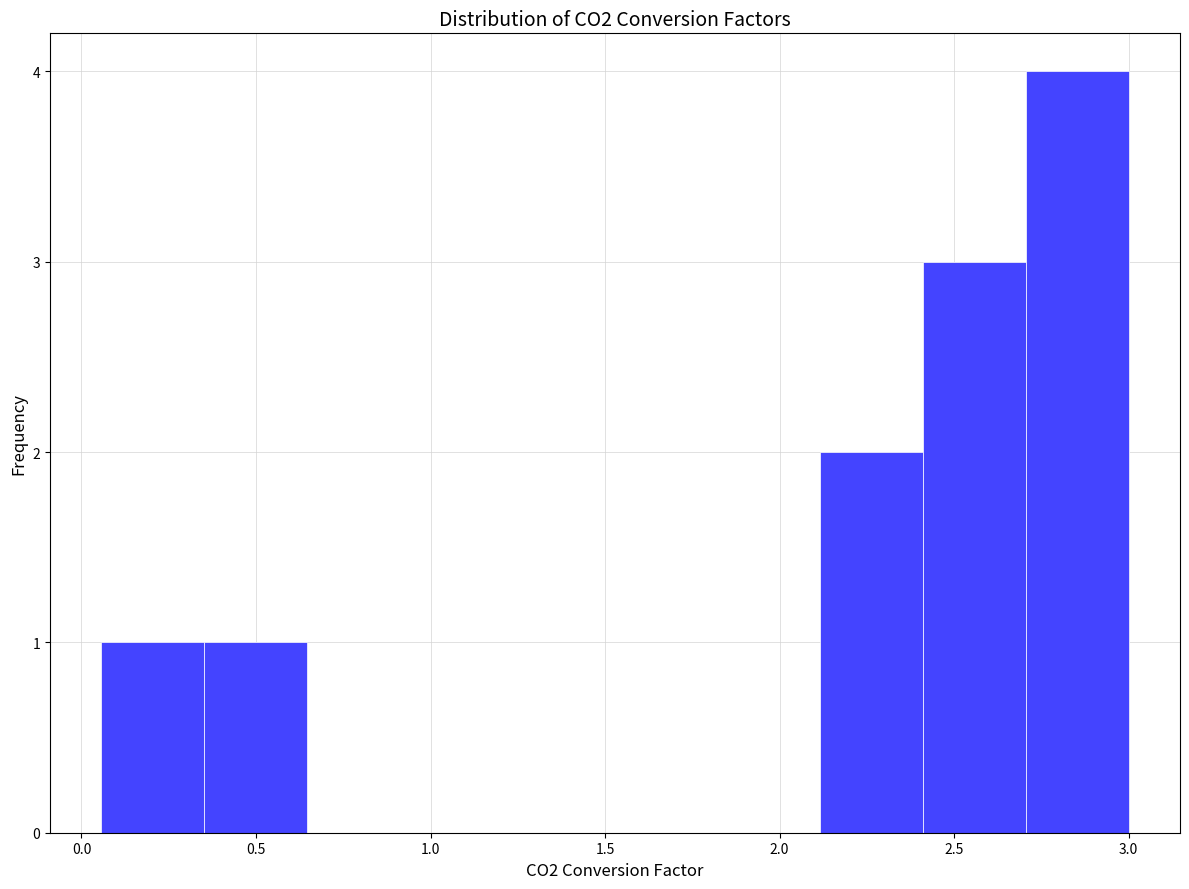

Reading left to right, transcribe this chart: for each bar, give the range it covers on the x-axis and its height. Neither the bar edges nor the heights are printed on the chart, so give them approximately, as read against the axes.

0.05 to 0.35: 1
0.35 to 0.65: 1
0.65 to 0.95: 0
0.95 to 1.25: 0
1.25 to 1.55: 0
1.55 to 1.80: 0
1.80 to 2.10: 0
2.10 to 2.40: 2
2.40 to 2.70: 3
2.70 to 3.00: 4